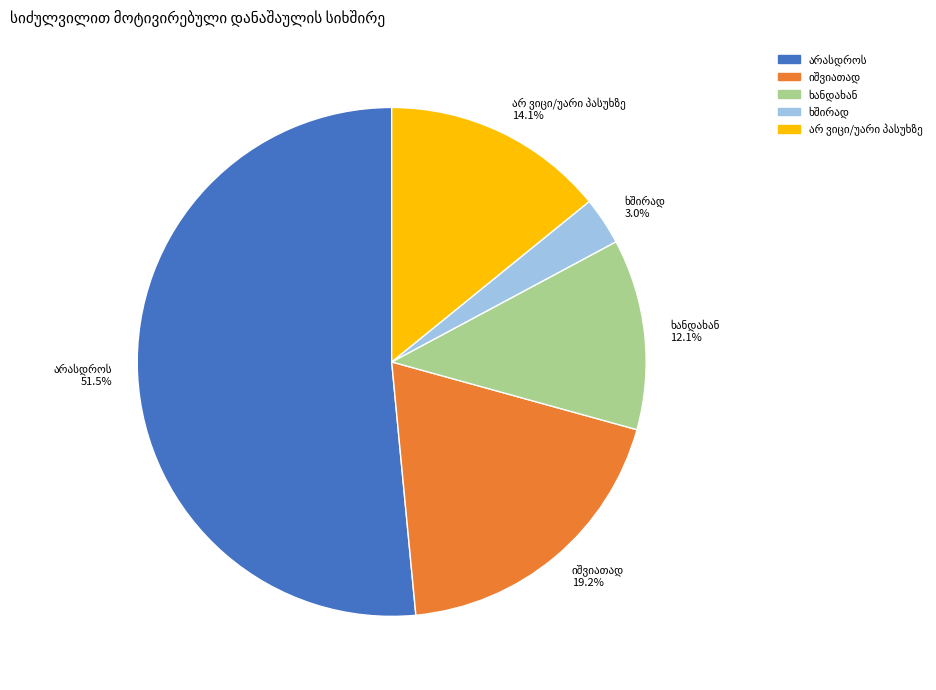

Is there any slice that represents more than half of the pie?

Yes